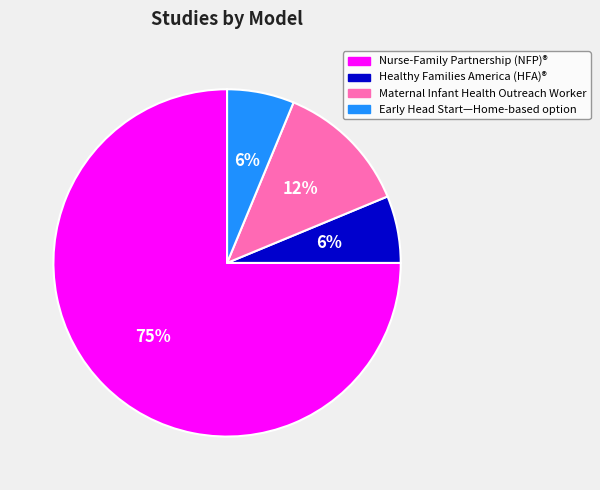

Is there any slice that represents more than half of the pie?

Yes